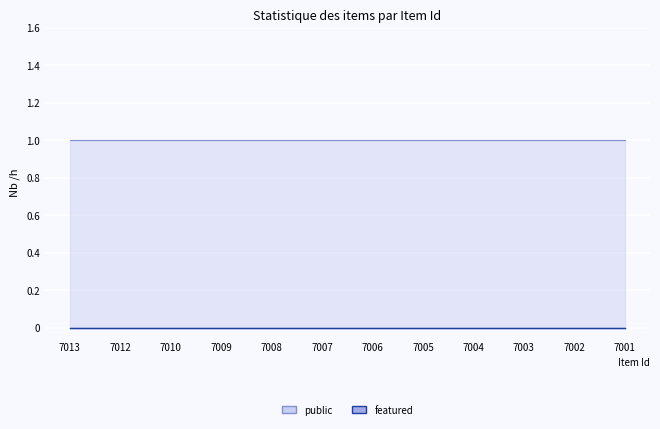

Which category has the lowest value in the public series?

7013